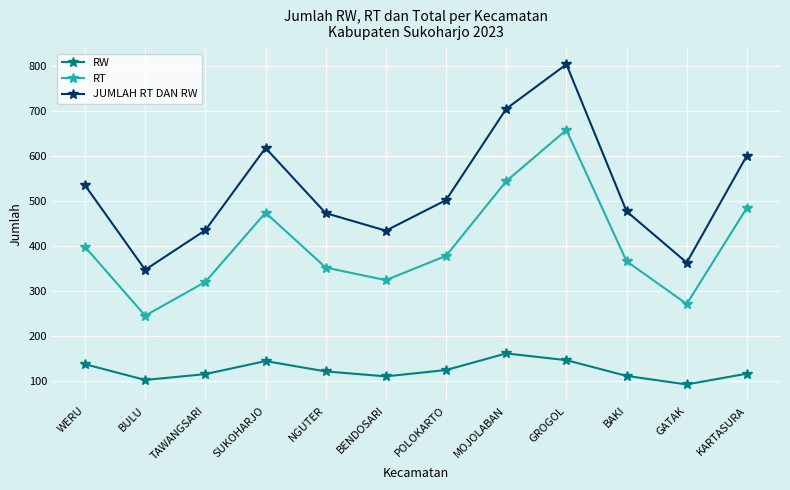

What are all the series names shown in the legend?

RW, RT, JUMLAH RT DAN RW